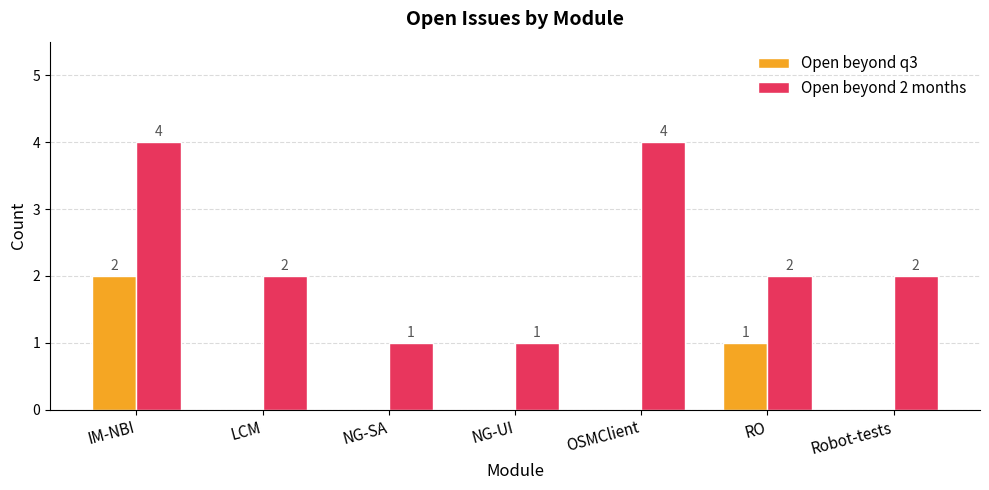

What is the highest value of the Open beyond 2 months series?

4